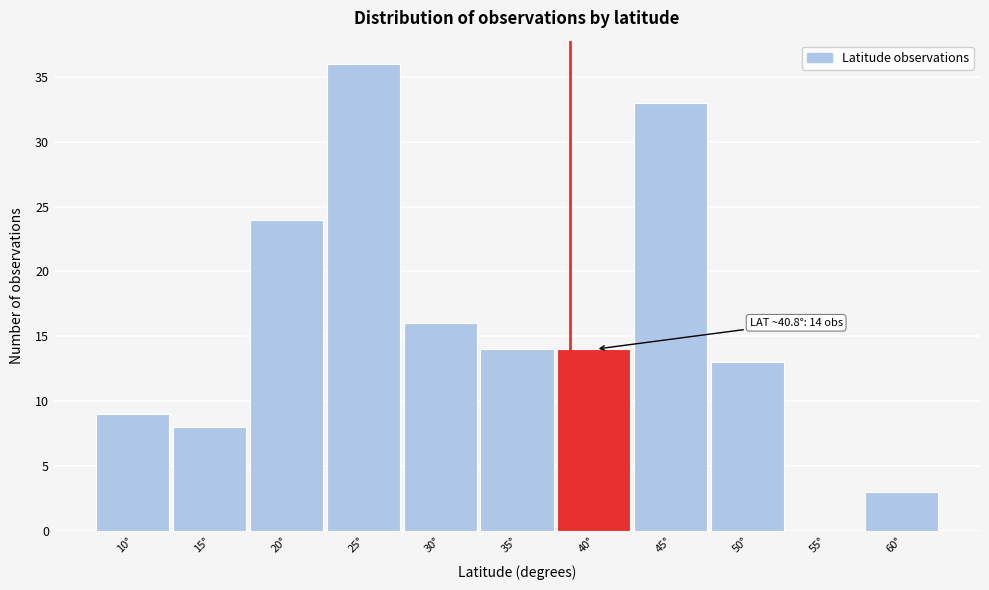

Reading left to right, extract all data points from this chart.

10°=9	15°=8	20°=24	25°=36	30°=16	35°=14	40°=14	45°=33	50°=13	55°=0	60°=3